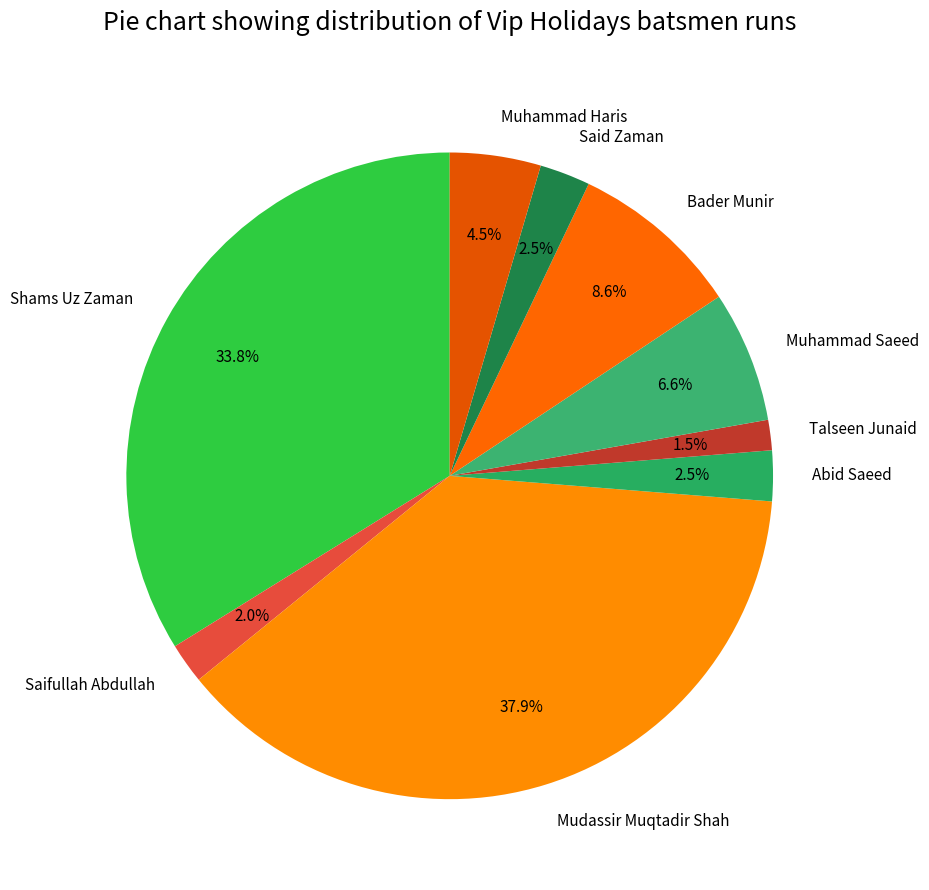

Which category has the smallest portion of the pie?

Talseen Junaid